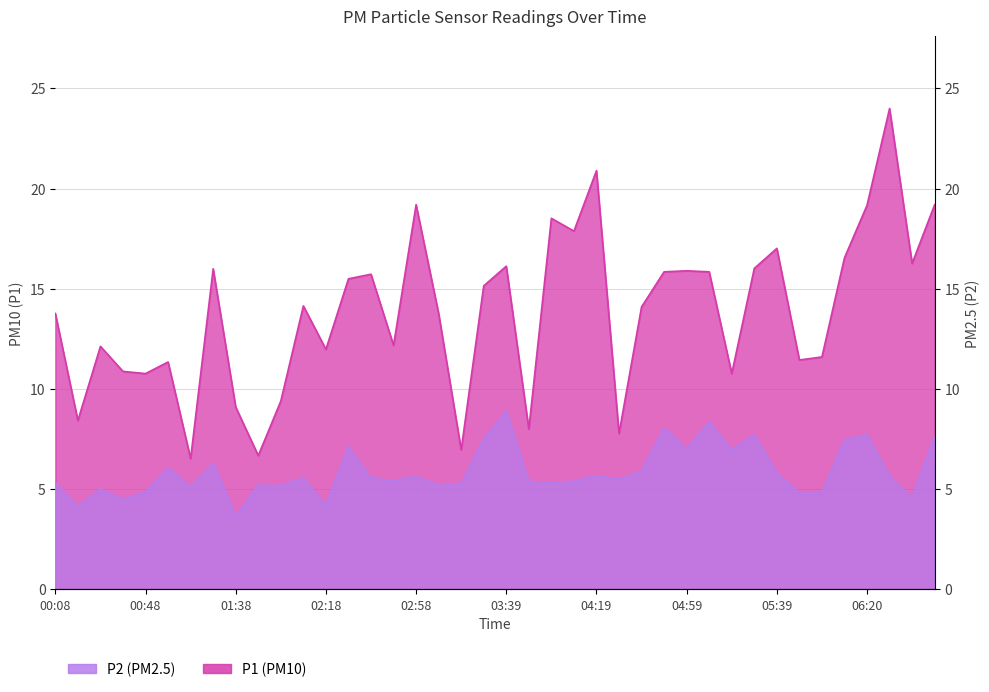

True or false: P2 has more than 0 points higher than both neighbors.

True